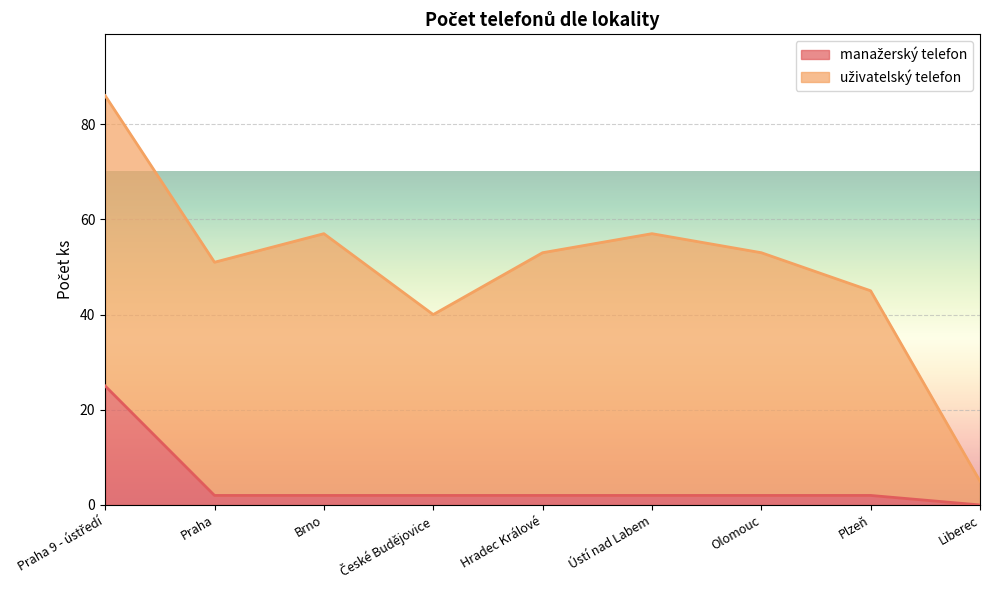

The value at Liberec is 11. True or false?

False